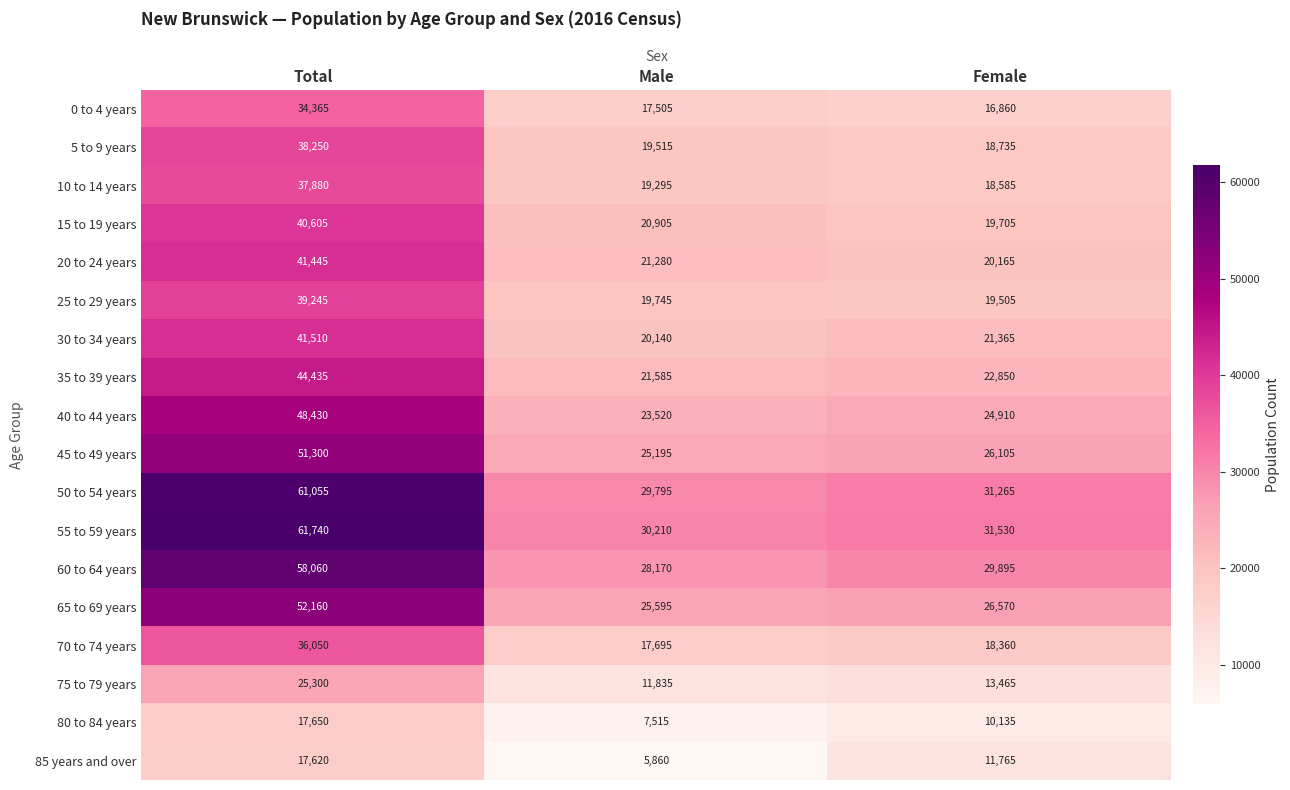

What is the average value of the 65 to 69 years series?

34775